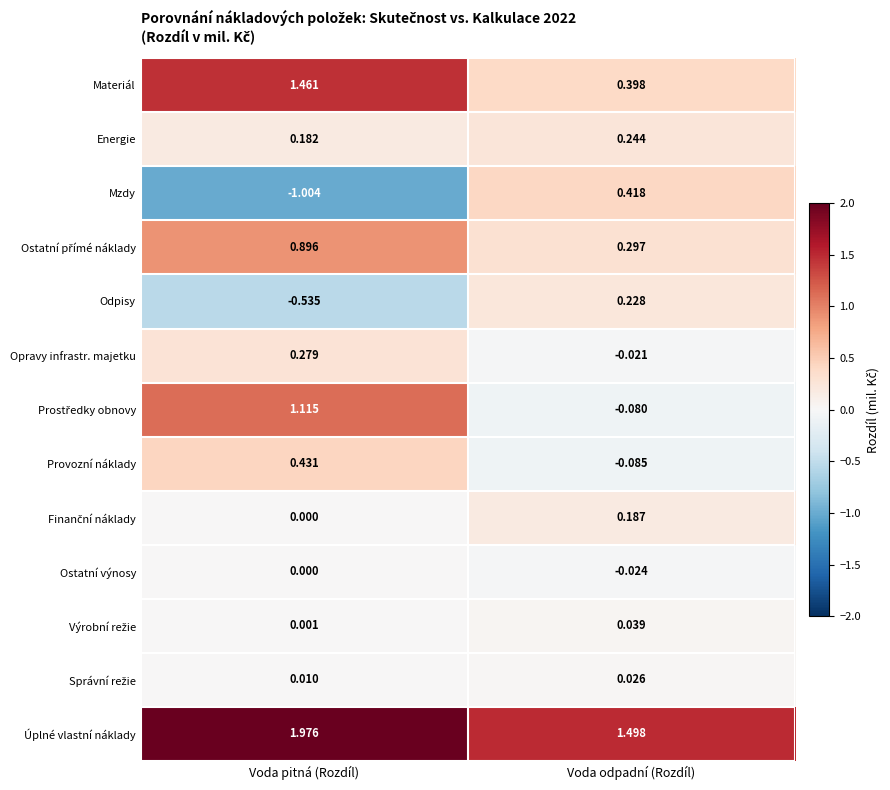

Which series has the largest total across all categories?

Úplné vlastní náklady